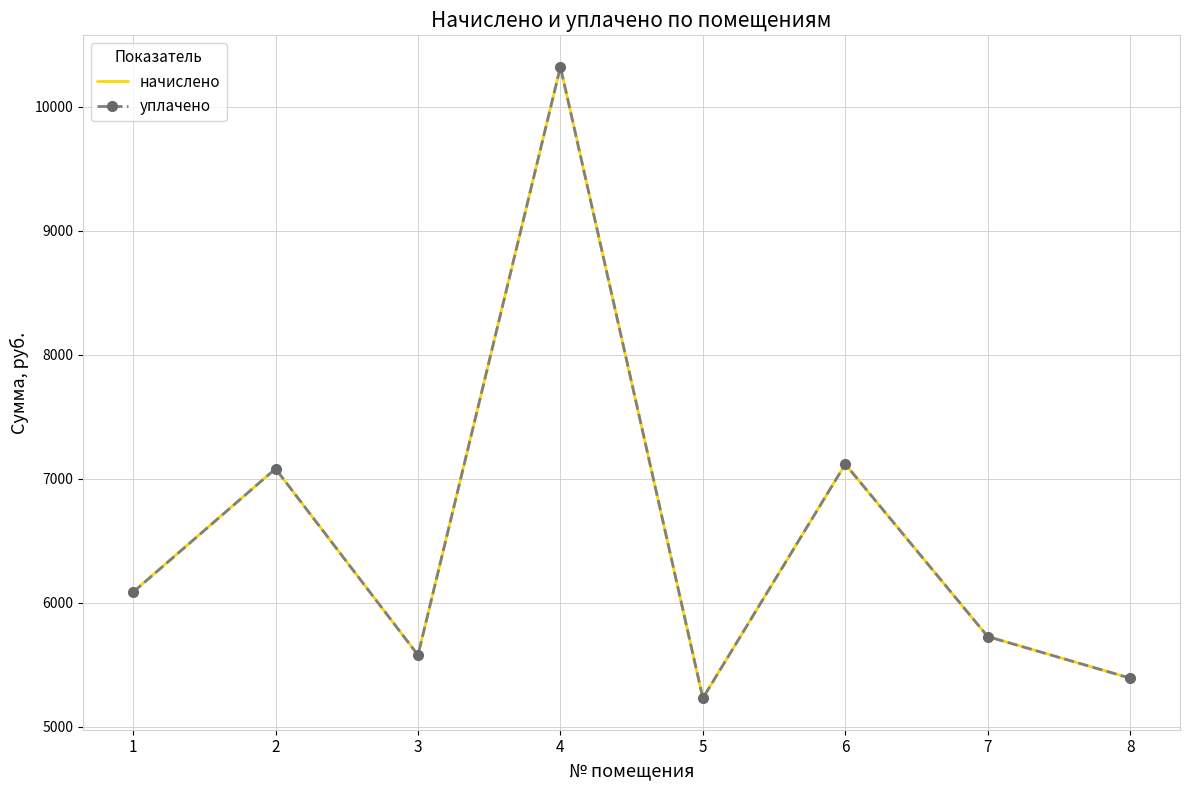

What is the highest value of the начислено series?

10321.0